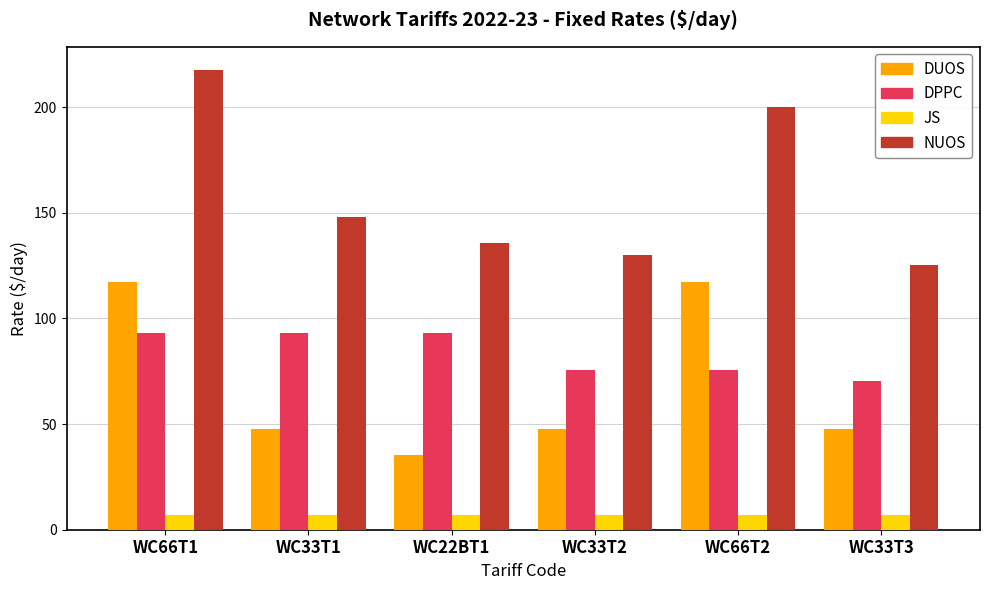

How many bars are there in total?

24